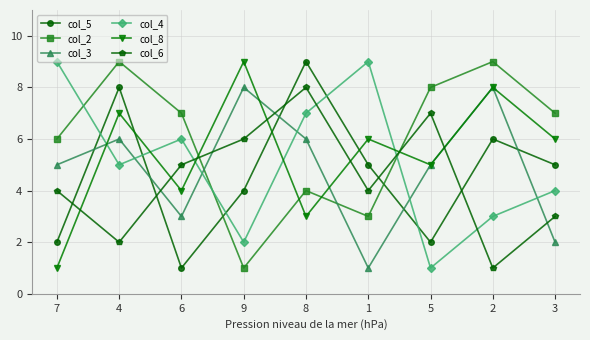

Which series ends up on top after the final intersection of col_6 and col_2?

col_2